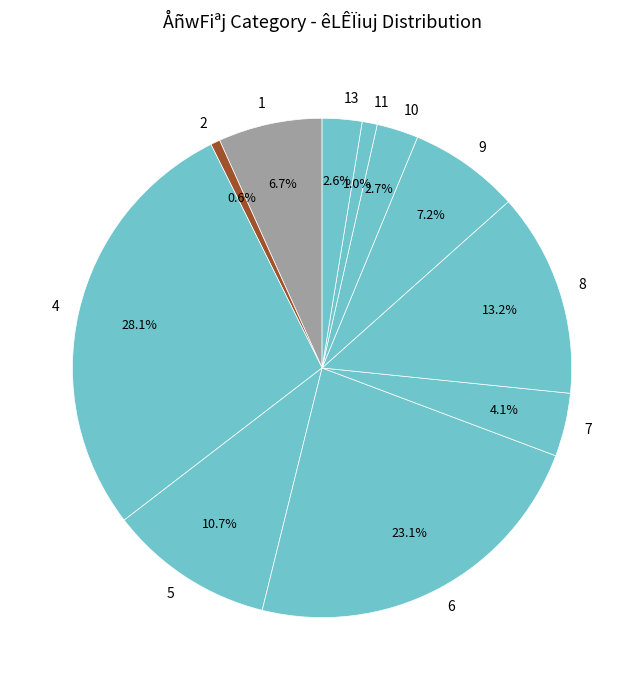

To the nearest percent, what portion does 13 represent?

3%